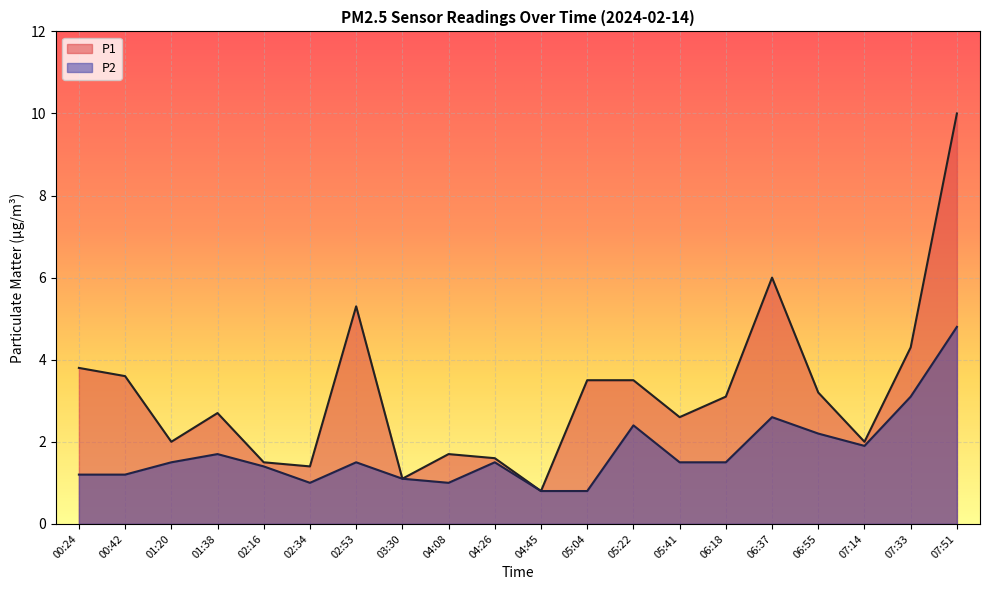

What is the maximum value for P1?

10.0